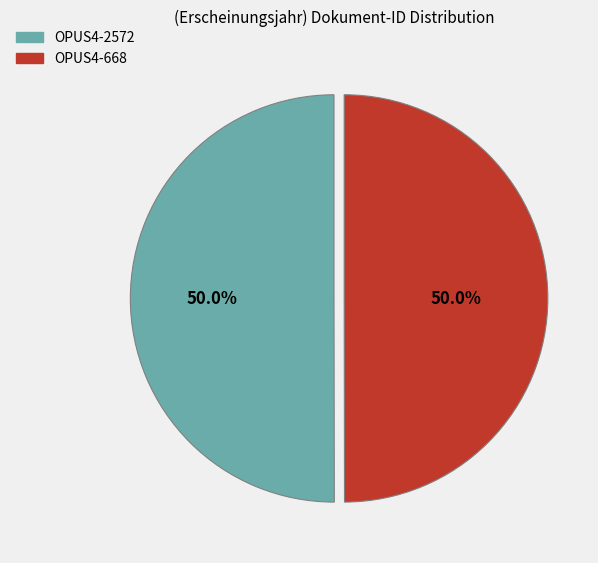

Is it true that OPUS4-668 is 38% of the pie?

False